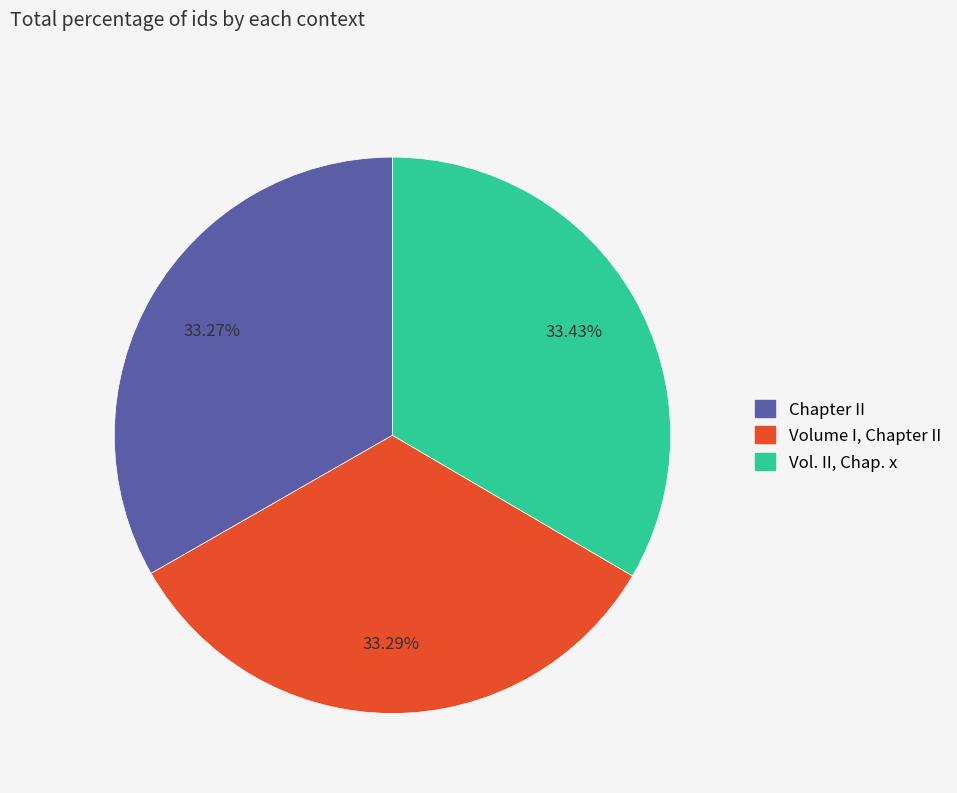

Approximately how many times larger is the value at Vol. II, Chap. x compared to Chapter II?

1.0